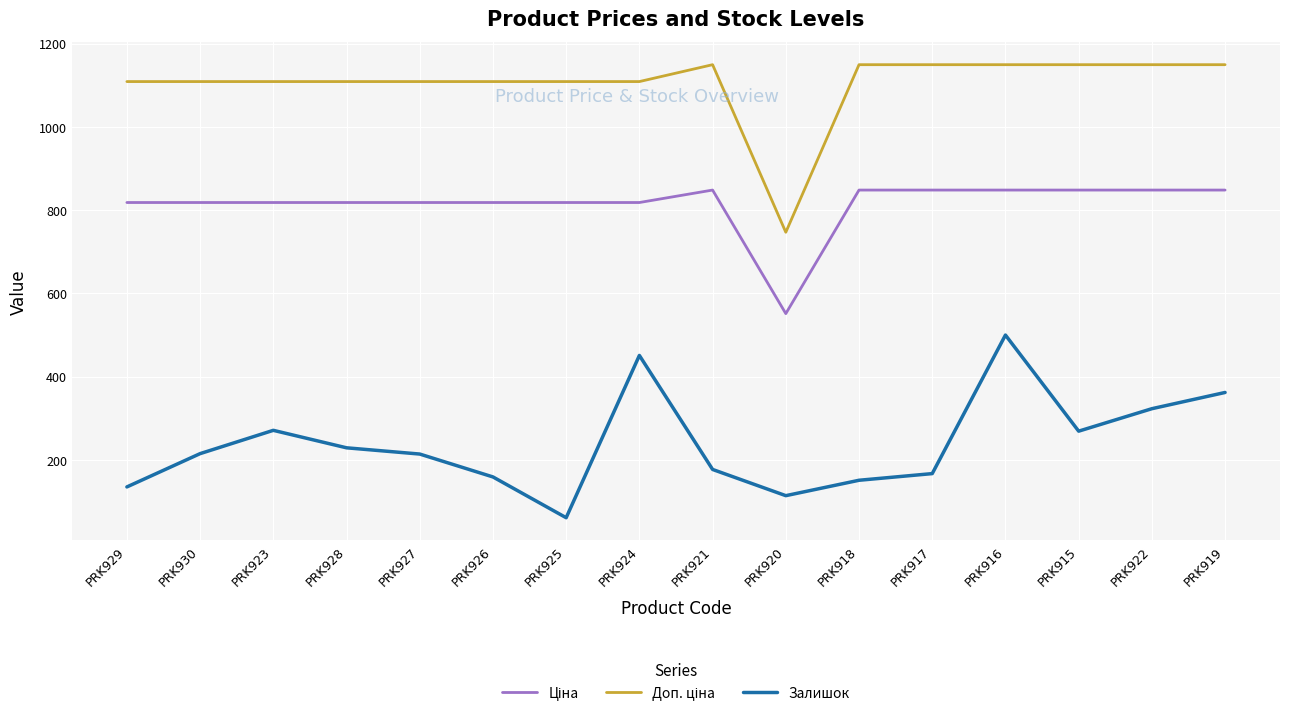

True or false: Залишок has a value of 211.0 at PRK918.

False